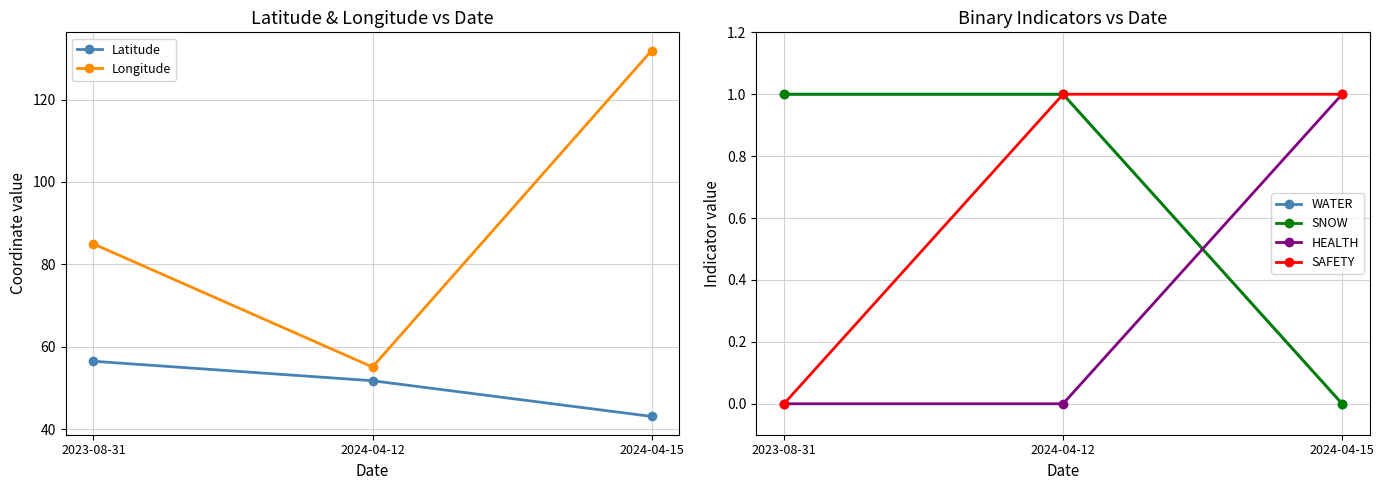

Which category has the lowest value in the WATER series?

2024-04-15